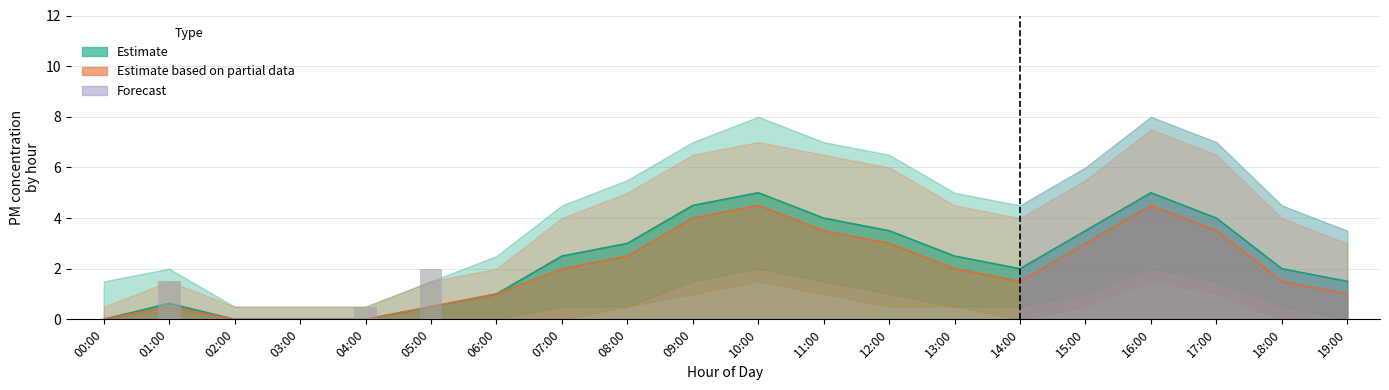

How many P2 values are between 0 and 3?

15